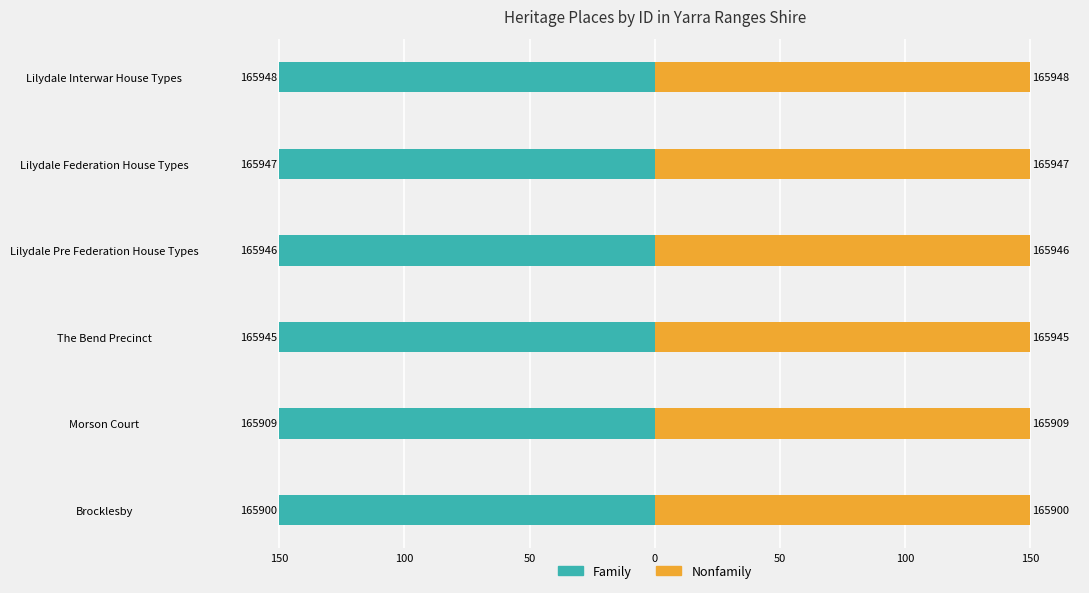

What is the greatest value displayed?

150.0